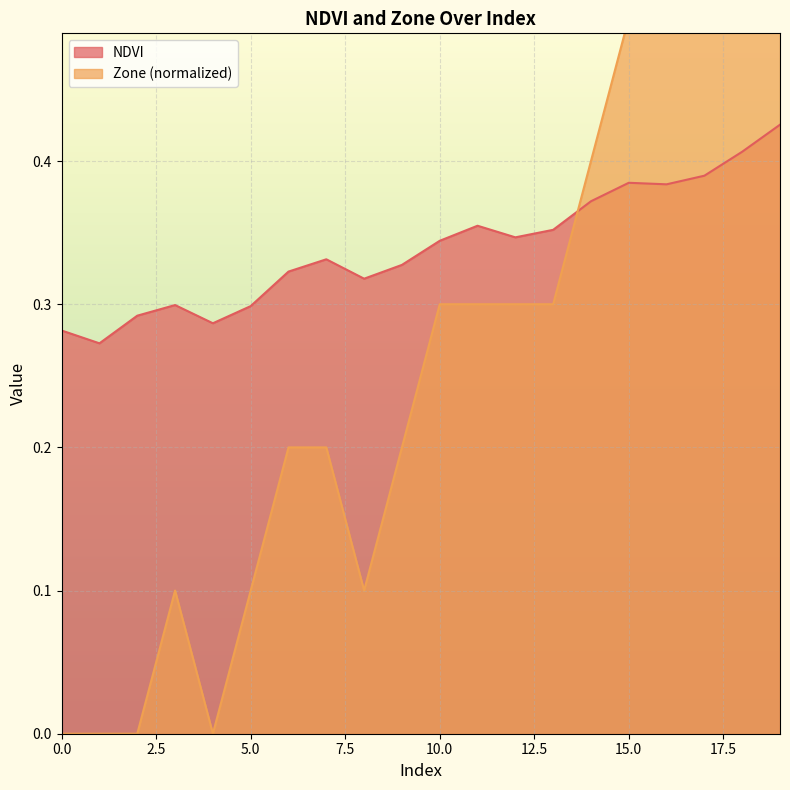

True or false: Zone and NDVI intersect in this chart.

True